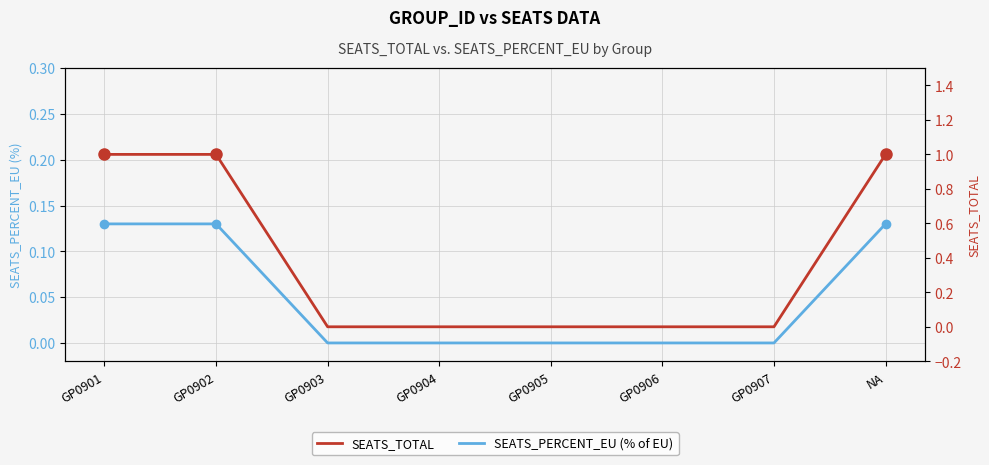

True or false: SEATS_PERCENT_EU (% of EU) and SEATS_TOTAL intersect in this chart.

False